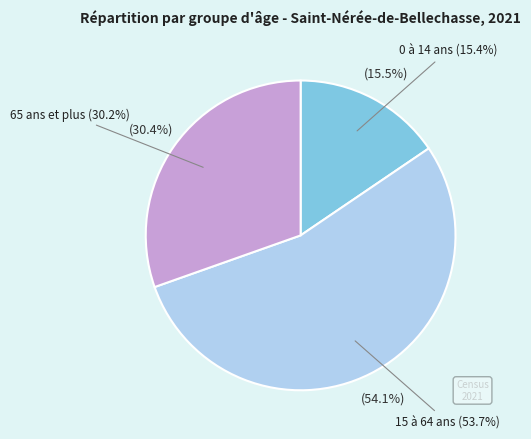

What percentage is NOT represented by 65 ans et plus?

69.6%